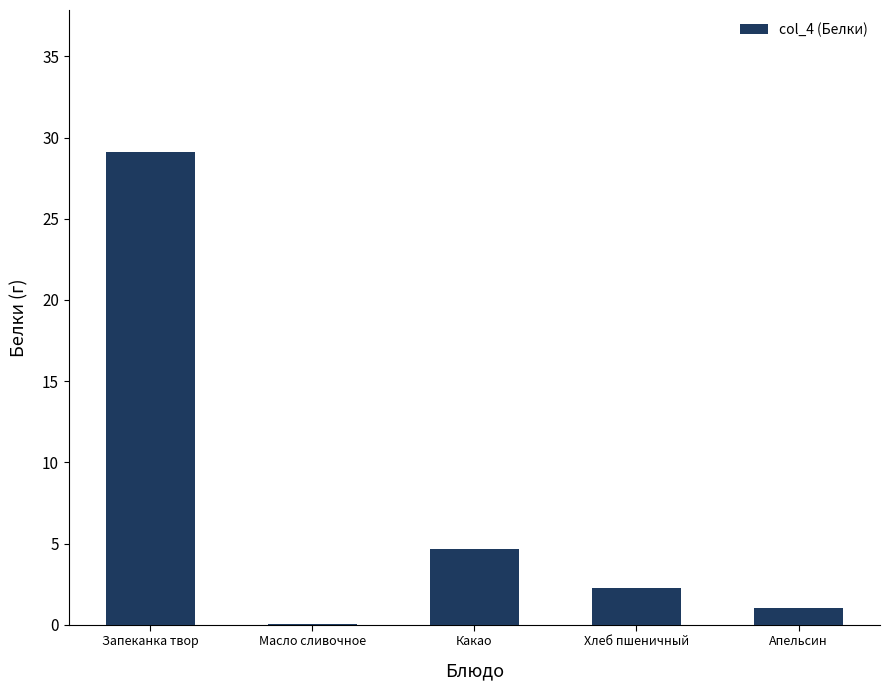

Are the bars grouped side by side (vs. stacked)?

No